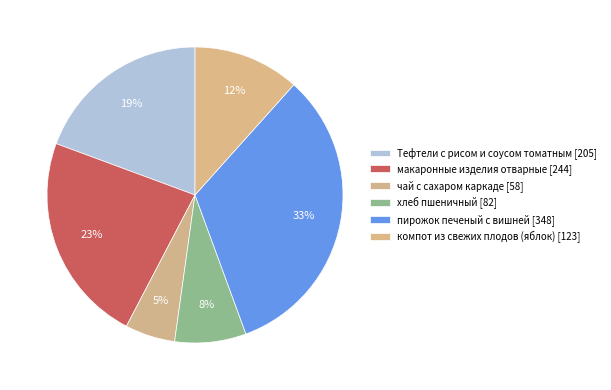

What is the largest slice in the pie chart?

пирожок печеный с вишней